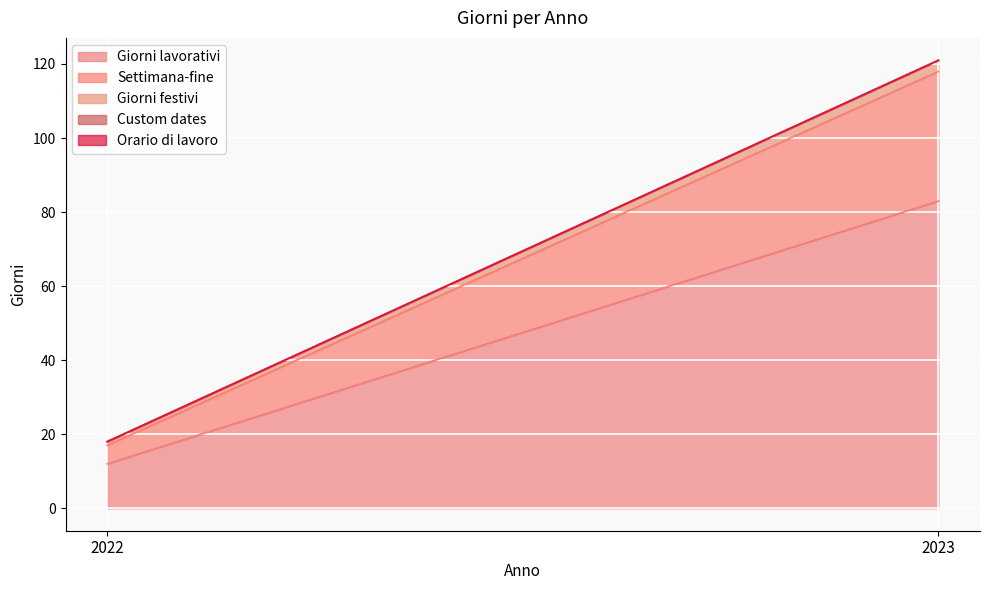

The Settimana-fine series shows 18 at 2023. True or false?

False